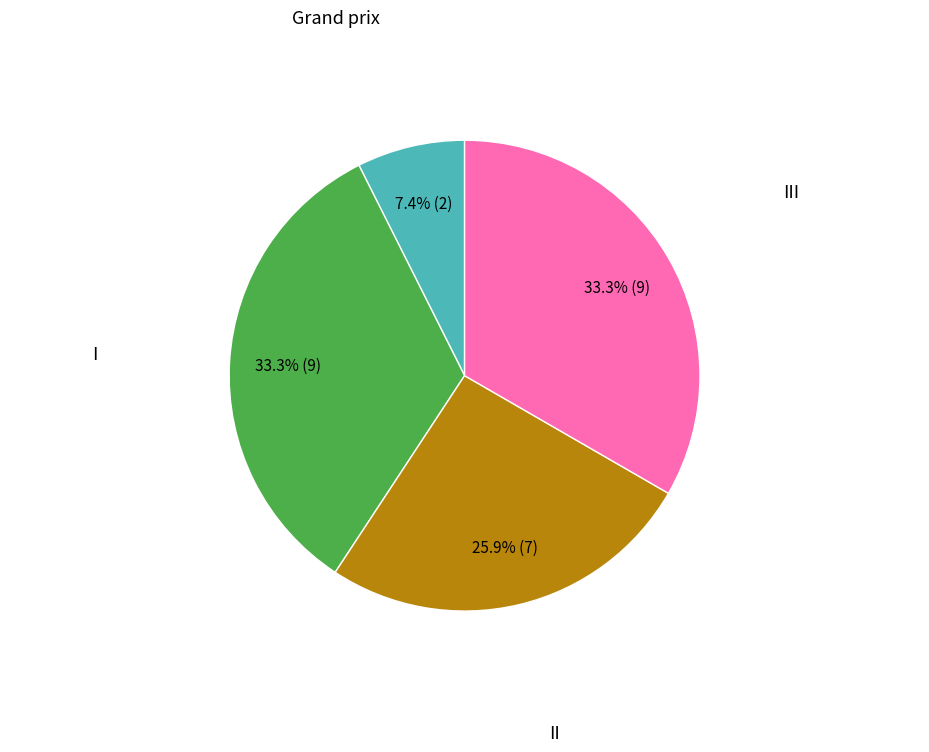

Between Grand prix and III, which is larger?

III